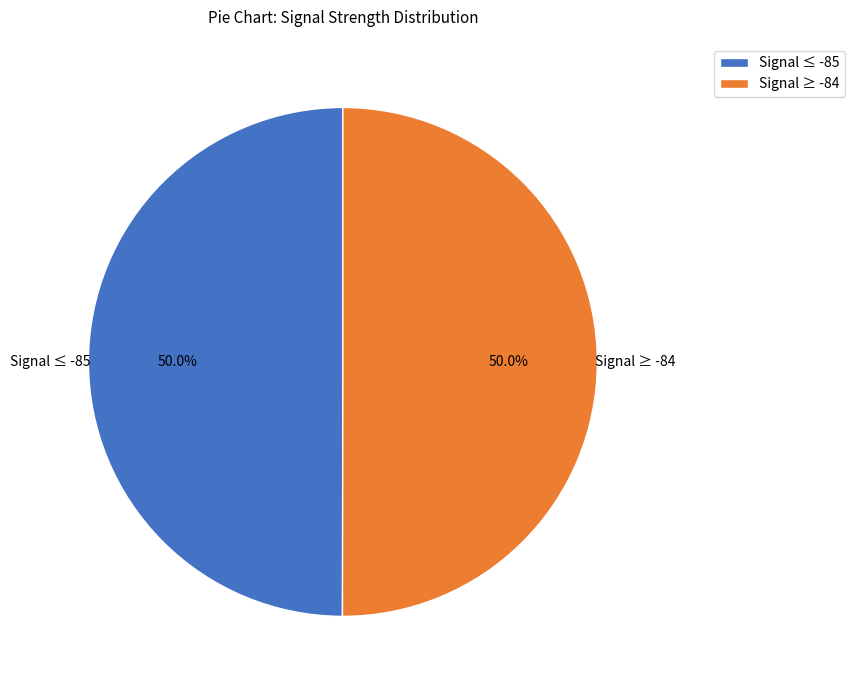

What percentage is NOT represented by Signal ≥ -84?

50.0%